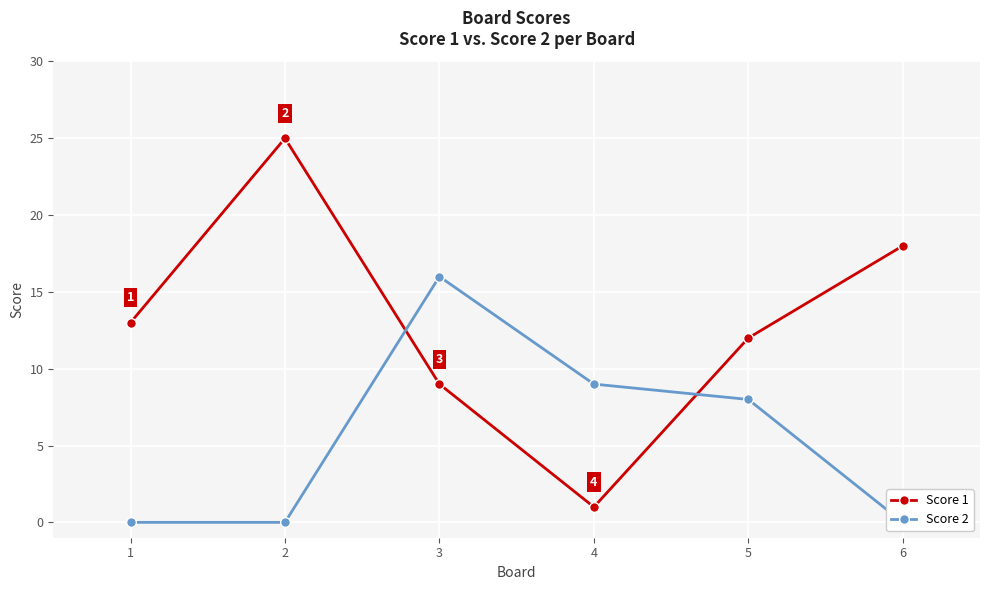

The value of Score 1 at 3 is 13. True or false?

False